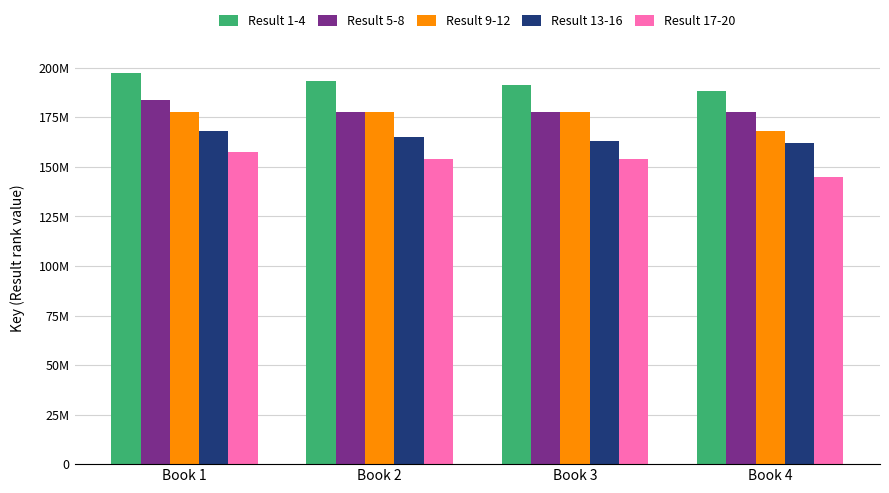

How many Result 1-4 values are between 191156386 and 197599663?

3